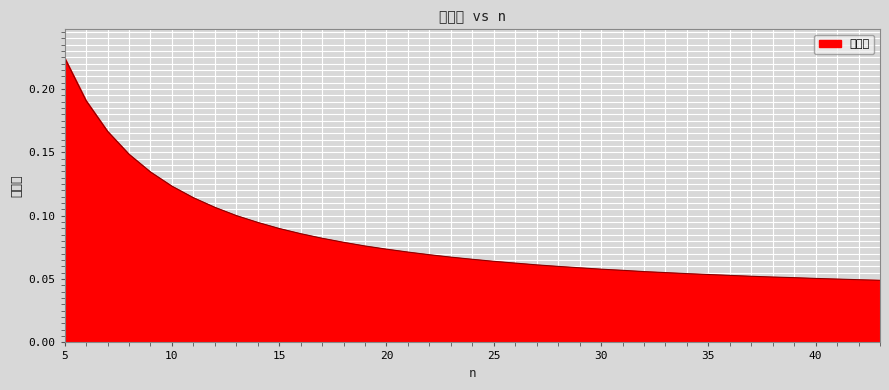

What is the average value?

0.1